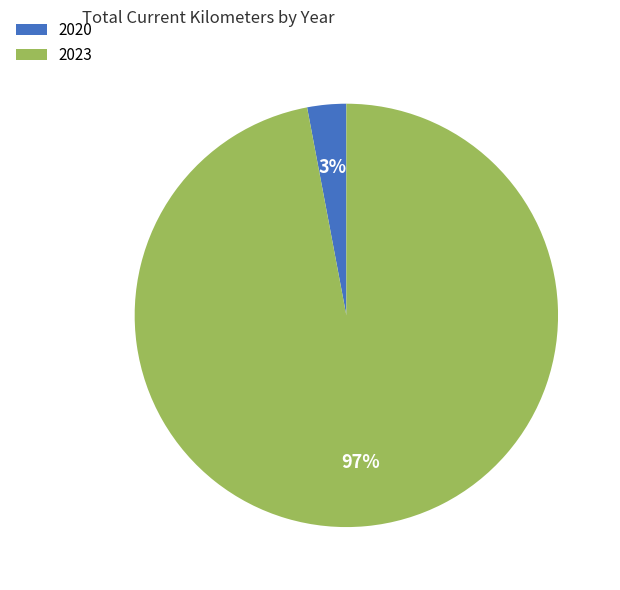

What is the smallest slice in the pie chart?

2020